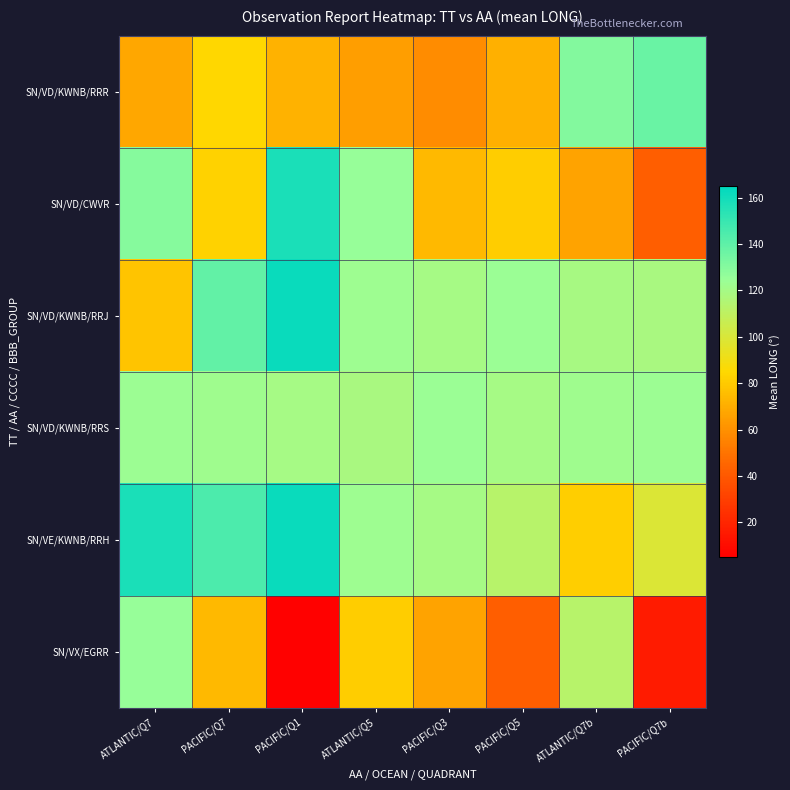

At PACIFIC/Q7b, list the series in order from largest to smallest.

SN/VD/KWNB/RRR, SN/VD/KWNB/RRS, SN/VD/KWNB/RRJ, SN/VE/KWNB/RRH, SN/VD/CWVR, SN/VX/EGRR